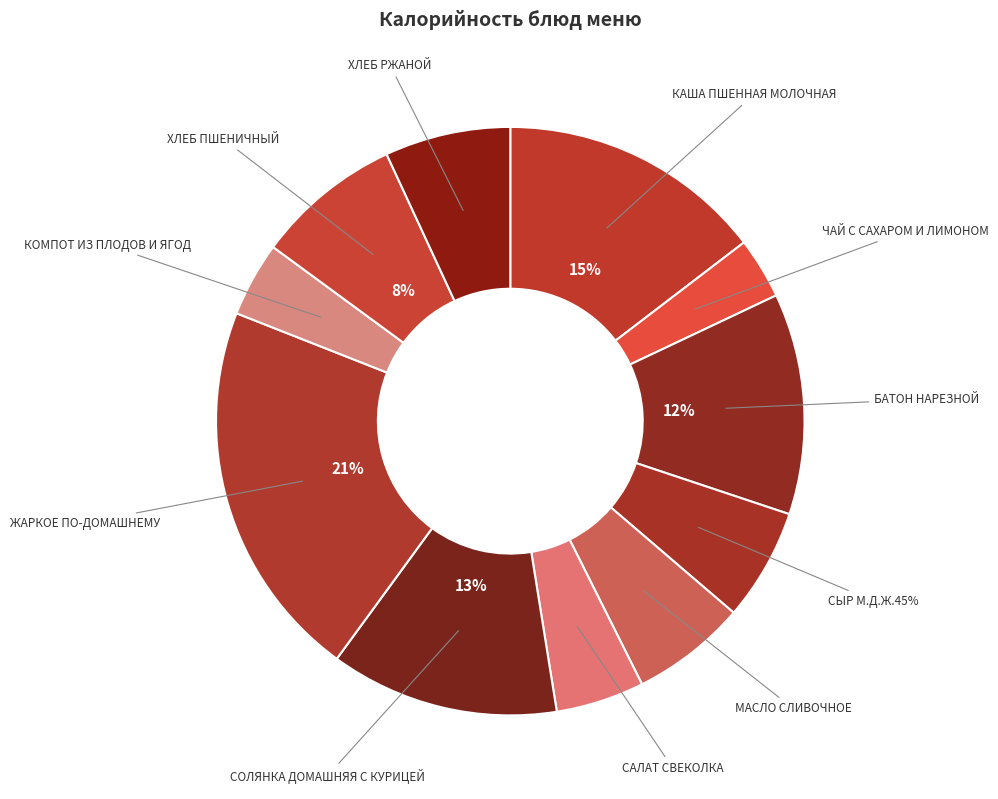

How many segments does this pie chart have?

11